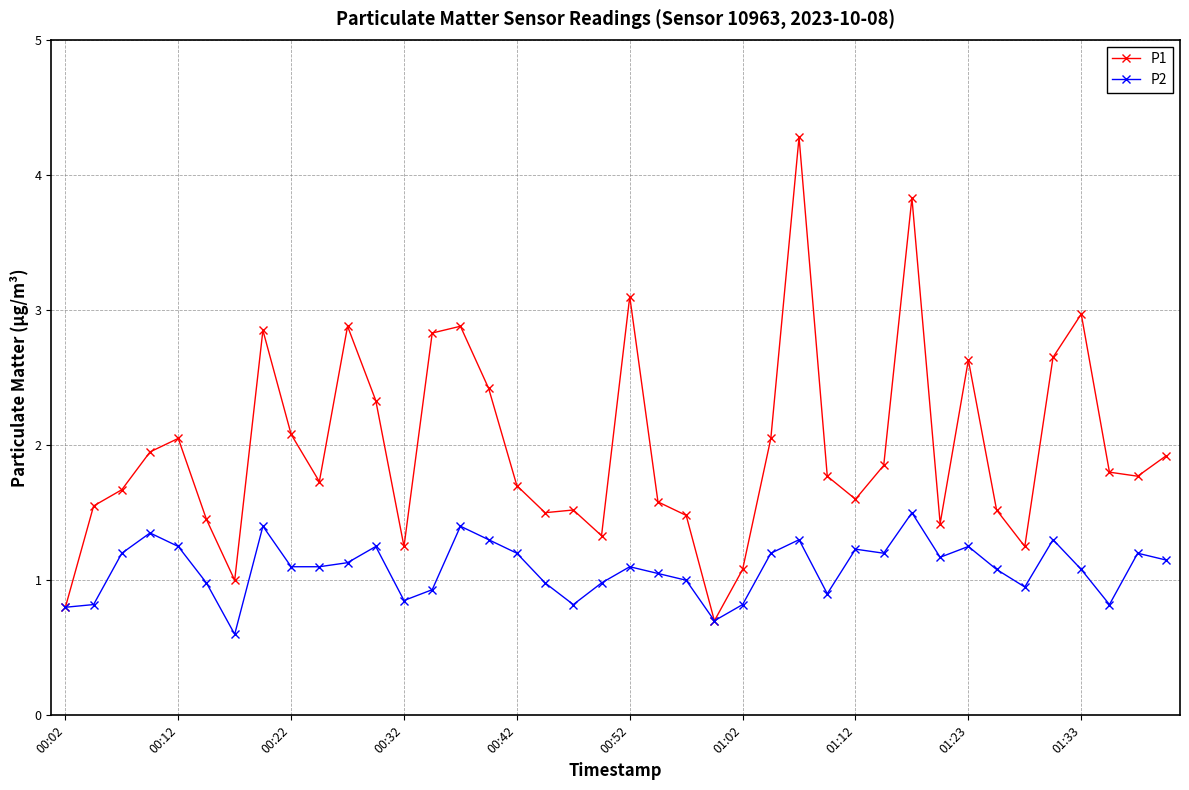

Which series has the largest range (max minus min)?

P1